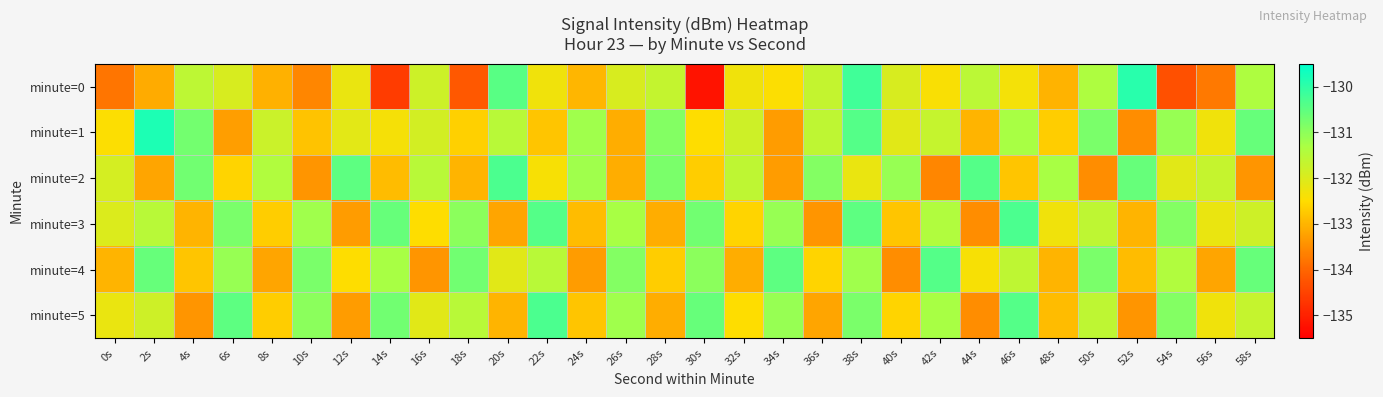

Reading left to right, what are all the values shown in this chart?

minute=0: 0s=-133.8	2s=-133.1	4s=-131.6	6s=-132.0	8s=-133.1	10s=-133.6	12s=-132.2	14s=-134.6	16s=-131.8	18s=-134.2	20s=-130.4	22s=-132.3	24s=-133.0	26s=-132.0	28s=-131.7	30s=-135.2	32s=-132.3	34s=-132.5	36s=-131.7	38s=-130.2	40s=-132.0	42s=-132.4	44s=-131.6	46s=-132.4	48s=-133.0	50s=-131.4	52s=-129.9	54s=-134.3	56s=-133.8	58s=-131.4
minute=1: 0s=-132.5	2s=-129.8	4s=-130.7	6s=-133.3	8s=-131.8	10s=-132.8	12s=-132.1	14s=-132.4	16s=-131.9	18s=-132.6	20s=-131.5	22s=-132.8	24s=-131.2	26s=-133.1	28s=-130.9	30s=-132.5	32s=-131.8	34s=-133.3	36s=-131.6	38s=-130.4	40s=-132.1	42s=-131.7	44s=-133.0	46s=-131.3	48s=-132.7	50s=-130.8	52s=-133.5	54s=-131.1	56s=-132.3	58s=-130.6
minute=2: 0s=-131.9	2s=-133.2	4s=-130.7	6s=-132.6	8s=-131.4	10s=-133.4	12s=-130.5	14s=-132.9	16s=-131.5	18s=-133.0	20s=-130.3	22s=-132.4	24s=-131.2	26s=-133.1	28s=-130.8	30s=-132.7	32s=-131.6	34s=-133.3	36s=-130.9	38s=-132.2	40s=-131.1	42s=-133.6	44s=-130.4	46s=-132.8	48s=-131.3	50s=-133.5	52s=-130.6	54s=-132.1	56s=-131.7	58s=-133.4
minute=3: 0s=-132.0	2s=-131.5	4s=-133.0	6s=-130.8	8s=-132.7	10s=-131.2	12s=-133.3	14s=-130.6	16s=-132.5	18s=-131.0	20s=-133.2	22s=-130.4	24s=-132.9	26s=-131.3	28s=-133.1	30s=-130.7	32s=-132.6	34s=-131.1	36s=-133.4	38s=-130.5	40s=-132.8	42s=-131.4	44s=-133.5	46s=-130.3	48s=-132.3	50s=-131.6	52s=-133.0	54s=-130.9	56s=-132.2	58s=-131.8
minute=4: 0s=-133.0	2s=-130.6	4s=-132.8	6s=-131.1	8s=-133.2	10s=-130.8	12s=-132.5	14s=-131.3	16s=-133.4	18s=-130.7	20s=-132.1	22s=-131.5	24s=-133.3	26s=-130.9	28s=-132.7	30s=-131.0	32s=-133.1	34s=-130.5	36s=-132.6	38s=-131.2	40s=-133.5	42s=-130.4	44s=-132.4	46s=-131.6	48s=-133.0	50s=-130.8	52s=-132.9	54s=-131.4	56s=-133.2	58s=-130.6
minute=5: 0s=-132.2	2s=-131.8	4s=-133.4	6s=-130.5	8s=-132.7	10s=-131.0	12s=-133.3	14s=-130.7	16s=-132.1	18s=-131.5	20s=-133.0	22s=-130.3	24s=-132.8	26s=-131.2	28s=-133.1	30s=-130.6	32s=-132.5	34s=-131.1	36s=-133.2	38s=-130.8	40s=-132.6	42s=-131.3	44s=-133.5	46s=-130.4	48s=-132.9	50s=-131.6	52s=-133.4	54s=-130.9	56s=-132.3	58s=-131.7